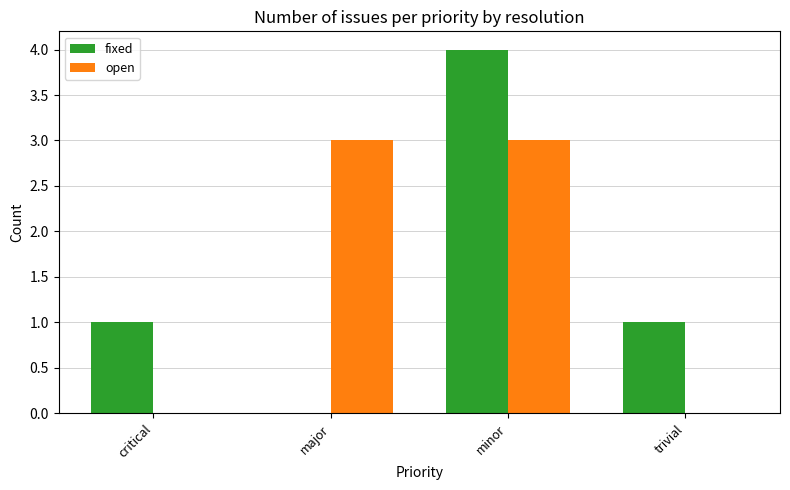

Is the value of open at minor greater than the value of fixed at minor?

No